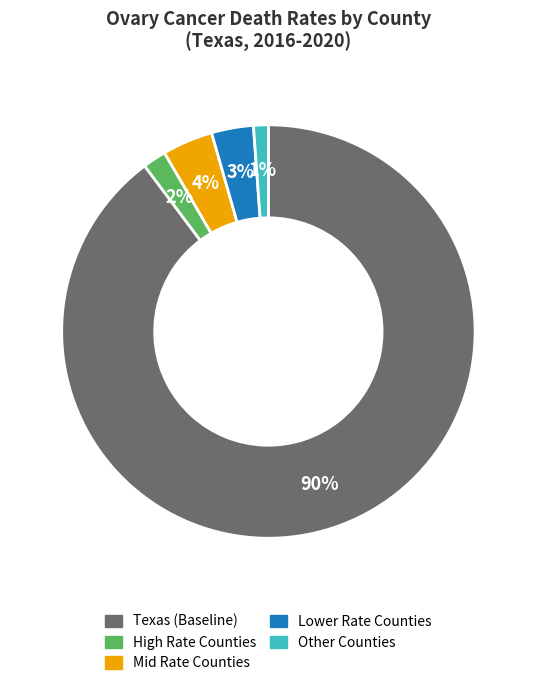

To the nearest percent, what is the difference between the largest and smallest slice percentages?

89%